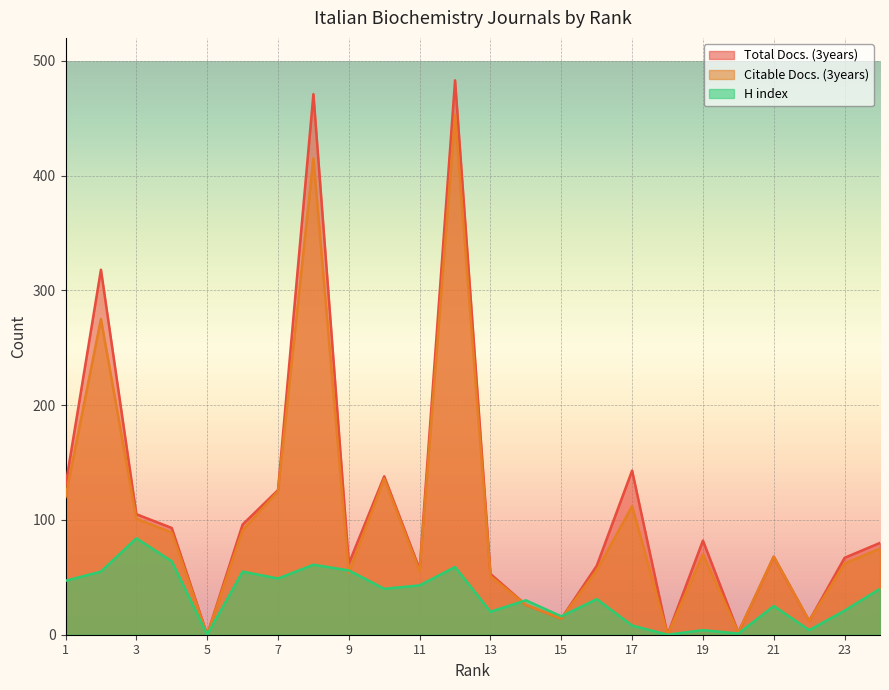

At which label does Citable Docs. (3years) reach its peak?

12